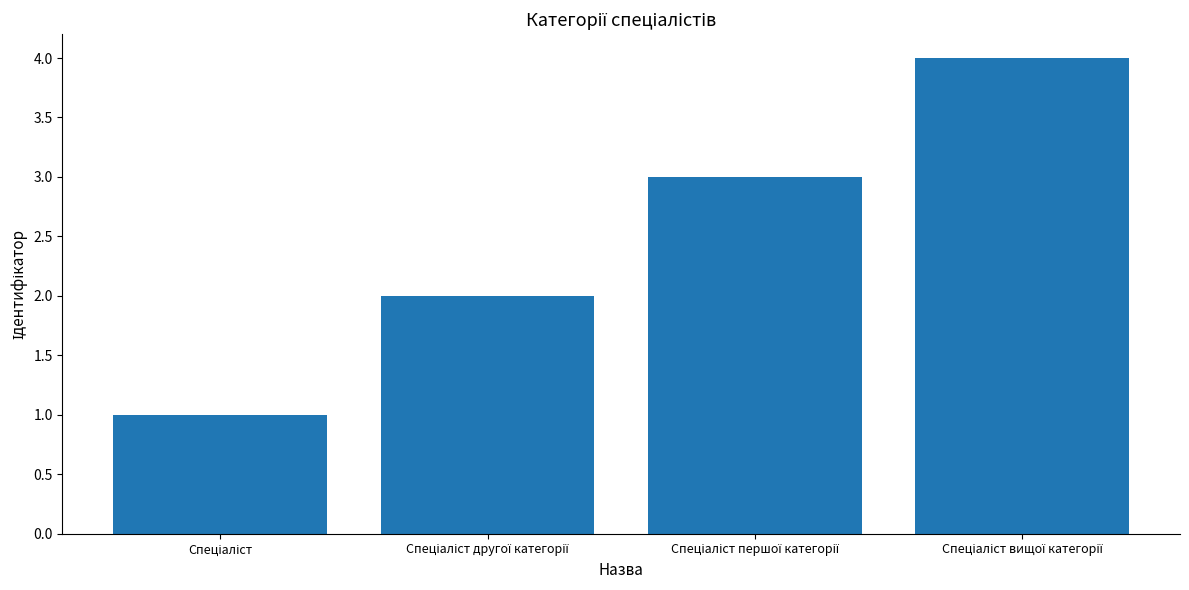

What is the greatest value displayed?

4